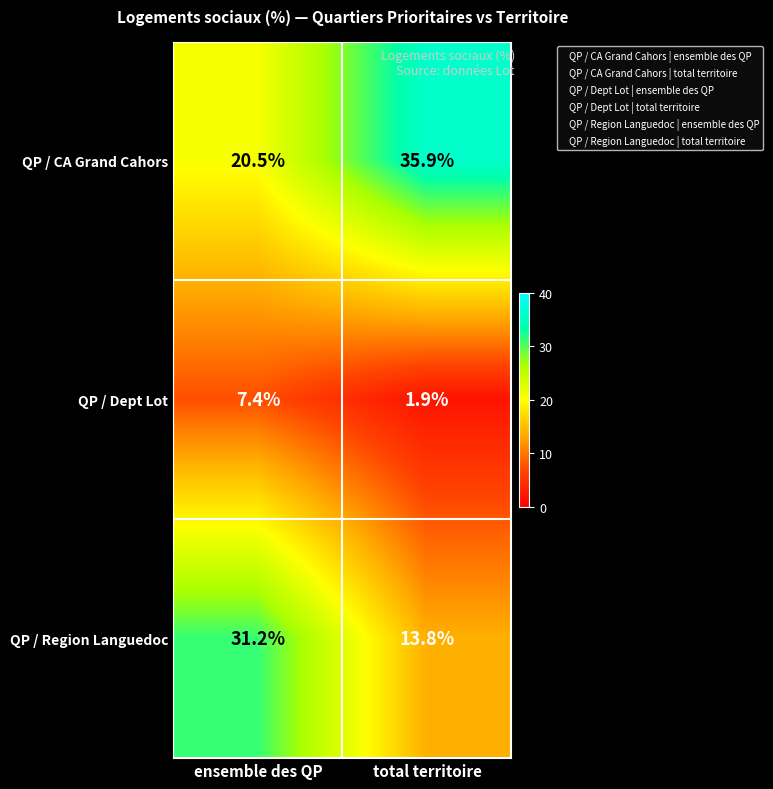

The QP / CA Grand Cahors series shows 9.9 at total territoire. True or false?

False